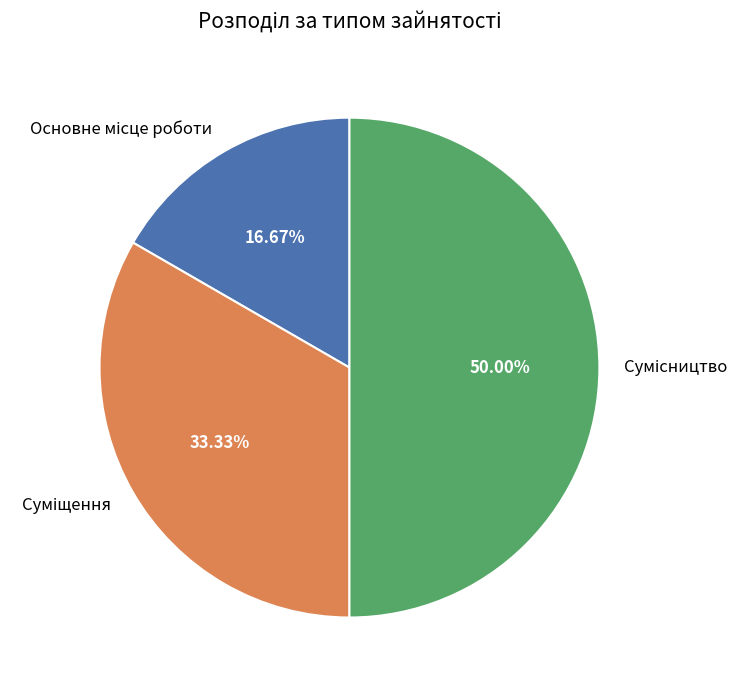

How many slices are in this pie chart?

3